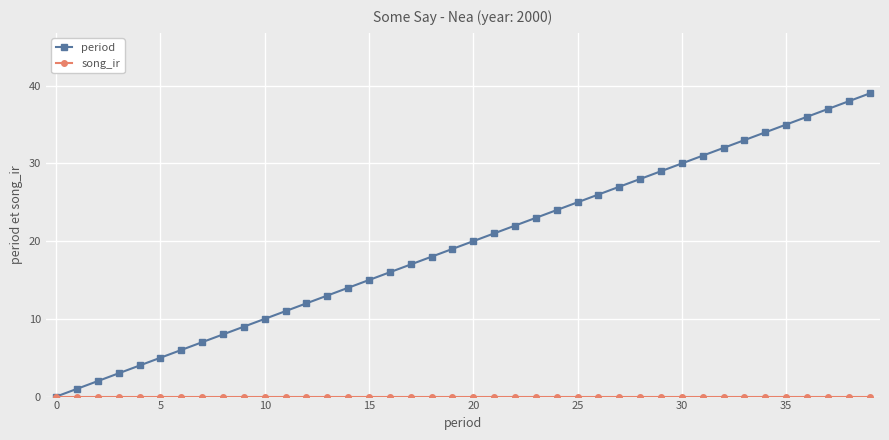

Which series has the widest spread of values?

period